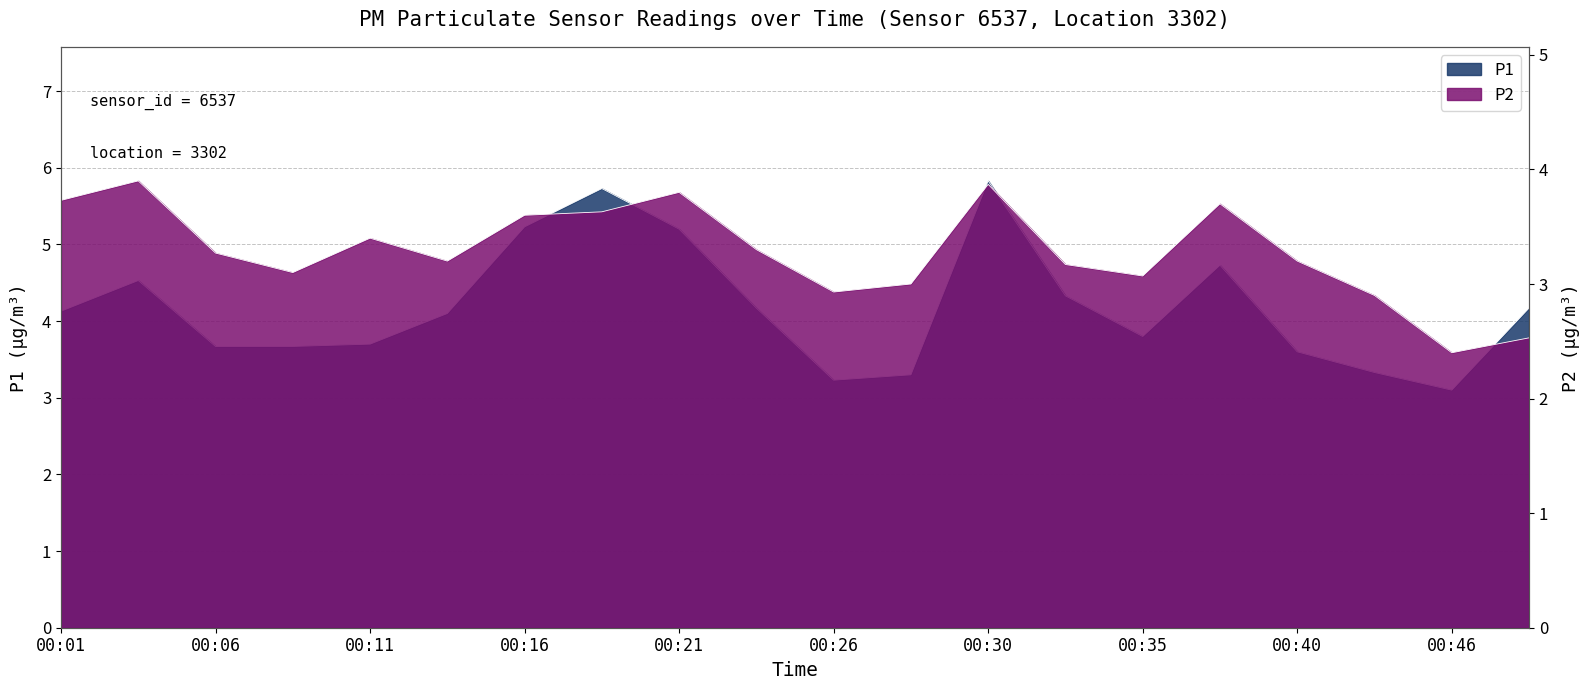

Which category has the highest value in the P2 series?

00:03